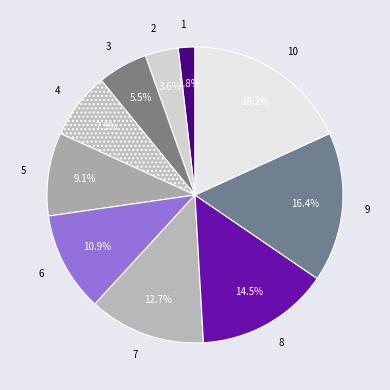

What percentage is NOT represented by 7?

87.3%